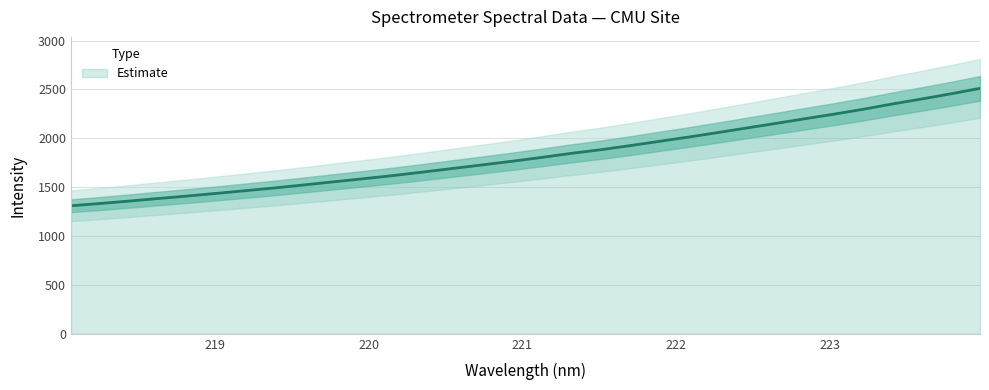

Reading left to right, extract all data points from this chart.

1310.0	1333.5	1358.4	1385.1	1410.6	1438.0	1465.9	1494.3	1525.2	1556.7	1587.8	1619.9	1655.1	1691.4	1727.4	1764.3	1803.0	1844.1	1881.2	1922.8	1966.8	2010.5	2056.5	2104.0	2151.2	2199.3	2246.5	2296.5	2351.0	2401.9	2455.1	2511.3